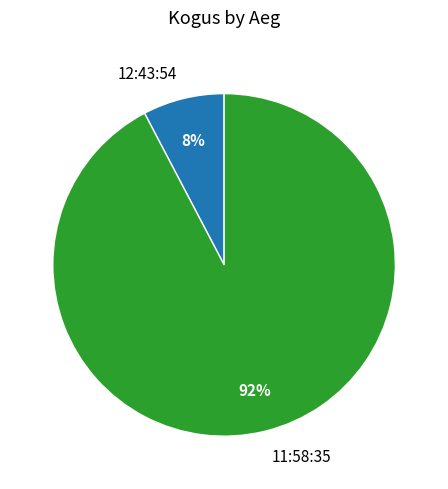

Which has a higher value, 11:58:35 or 12:43:54?

11:58:35